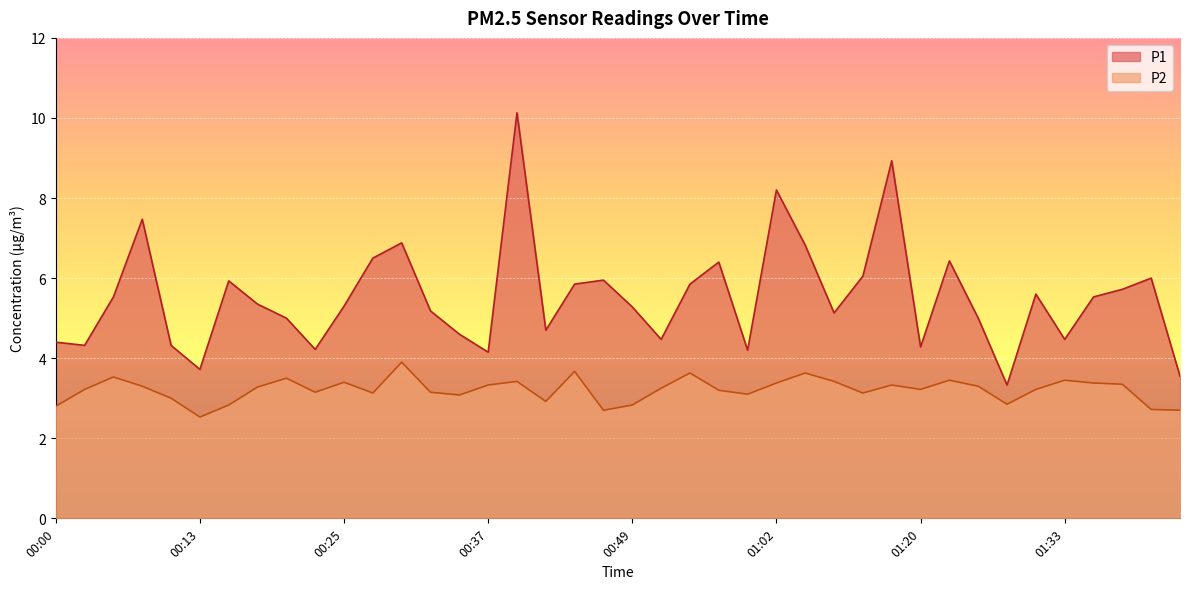

Where is the first local maximum for P1?

00:08